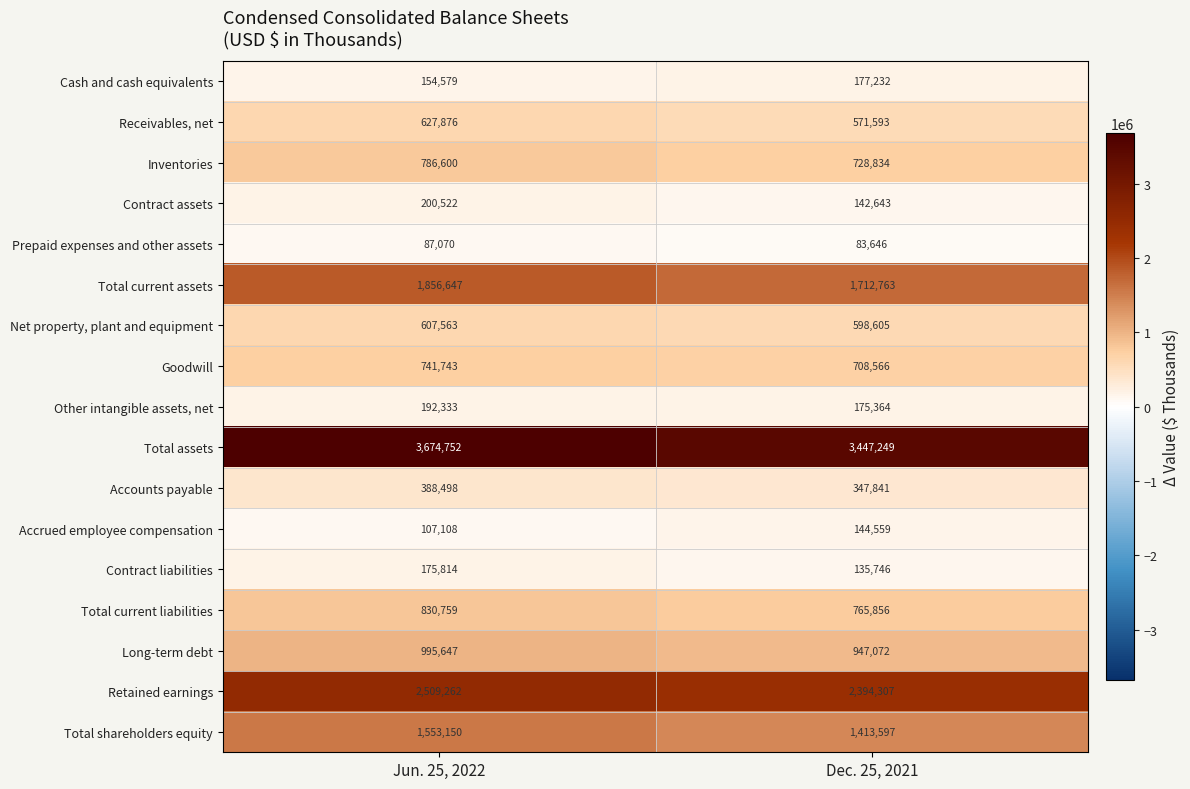

Rank the series at Jun. 25, 2022 from lowest to highest value.

Prepaid expenses and other assets, Accrued employee compensation, Cash and cash equivalents, Contract liabilities, Other intangible assets, net, Contract assets, Accounts payable, Net property, plant and equipment, Receivables, net, Goodwill, Inventories, Total current liabilities, Long-term debt, Total shareholders equity, Total current assets, Retained earnings, Total assets